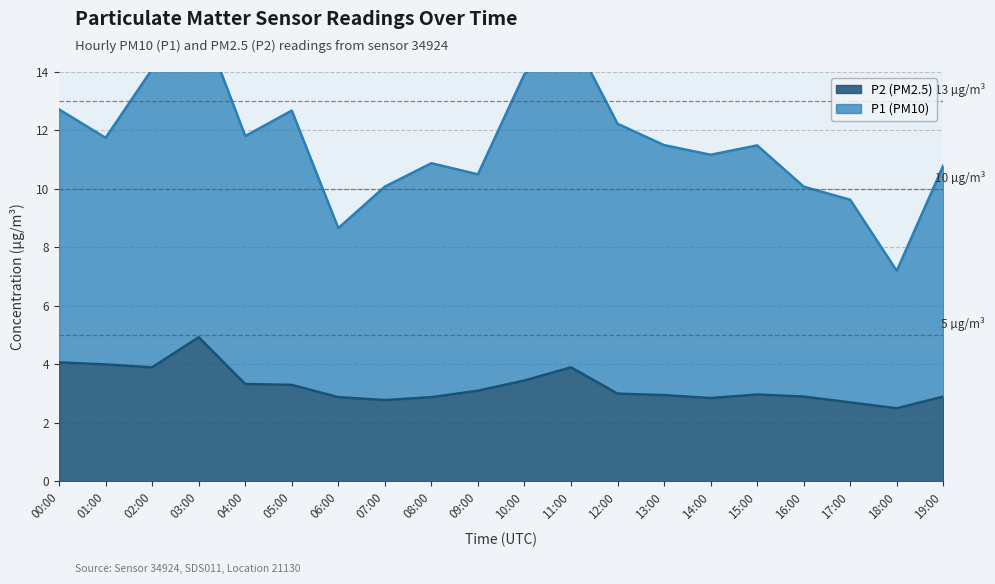

What value does the data have at 16:00?

2.9